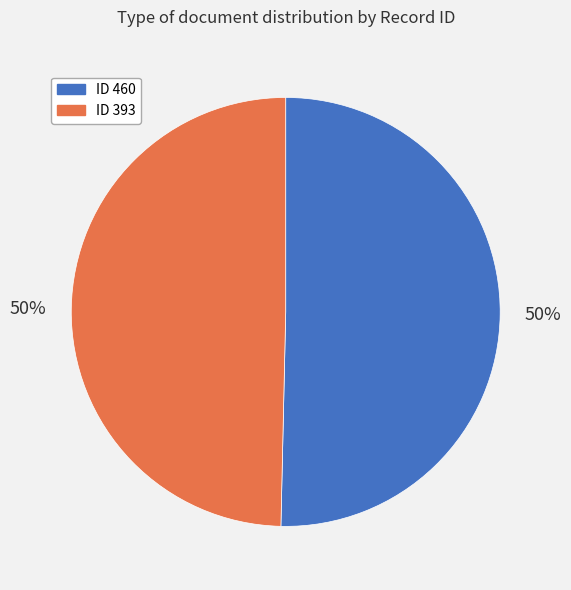

Approximately how many times larger is the value at ID 460 compared to ID 393?

1.0